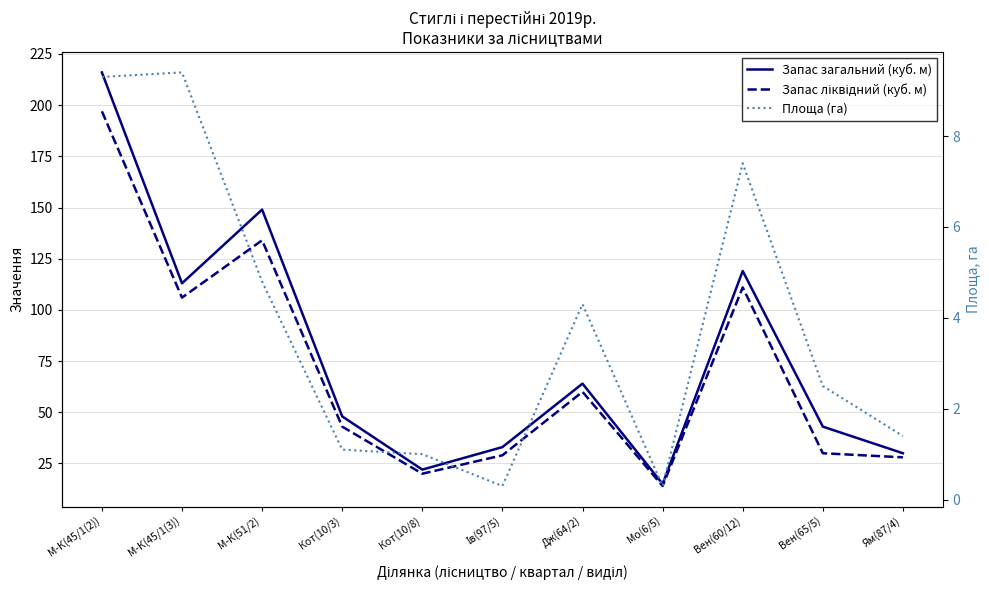

Is it true that Запас загальний (куб. м) equals 33.0 at Ів(97/5)?

True